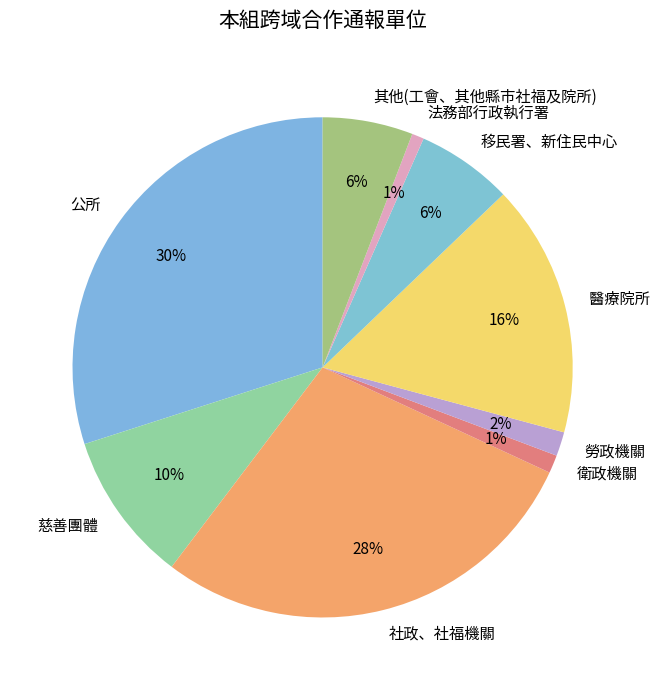

What percentage is the 慈善團體 slice, to the nearest percent?

10%